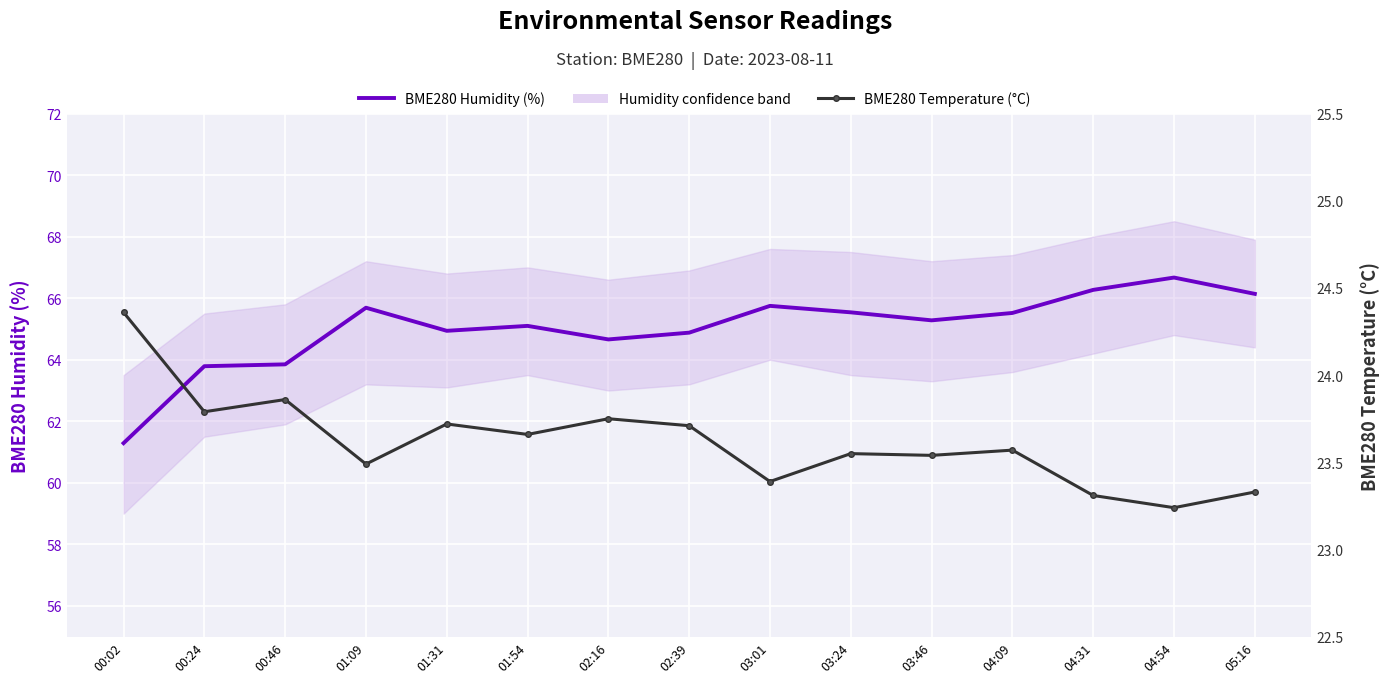

What is the approximate value of BME280 Humidity (%) at 03:24?

65.5